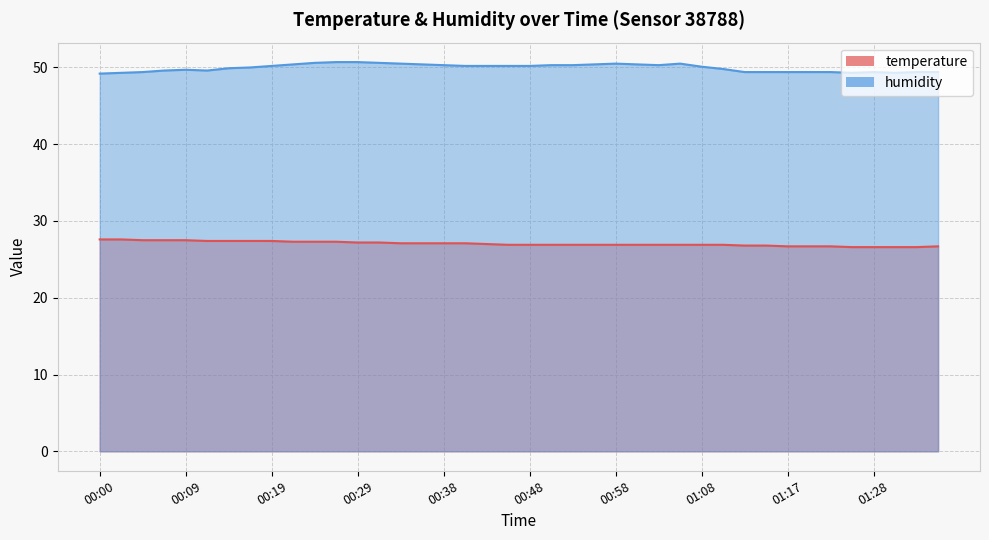

Which series has the widest spread of values?

humidity